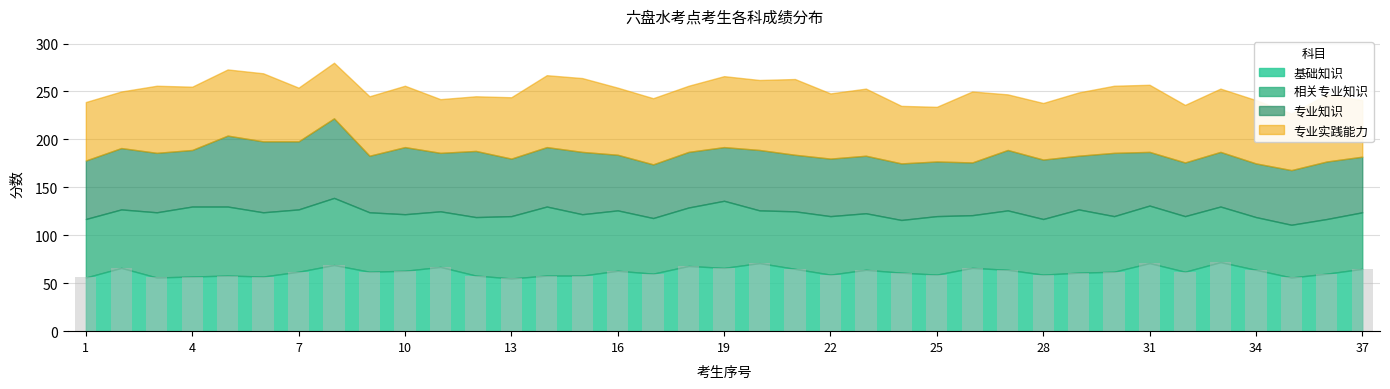

What is the average value?

62